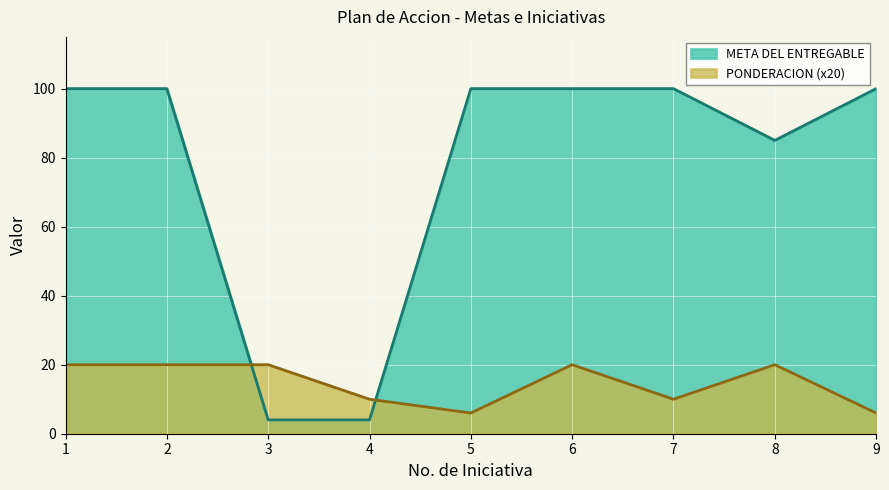

What is the difference between the maximum and minimum values in the PONDERACION series?

14